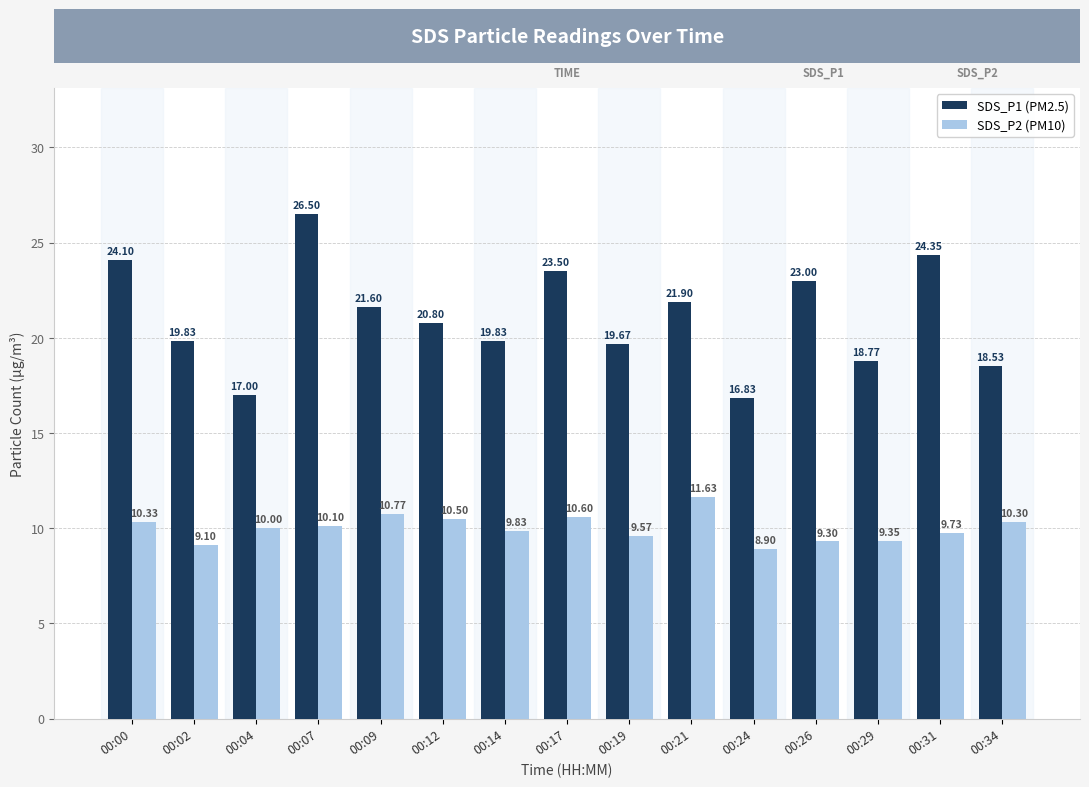

Is the value of SDS_P2 (PM10) at 00:34 greater than the value of SDS_P1 (PM2.5) at 00:09?

No